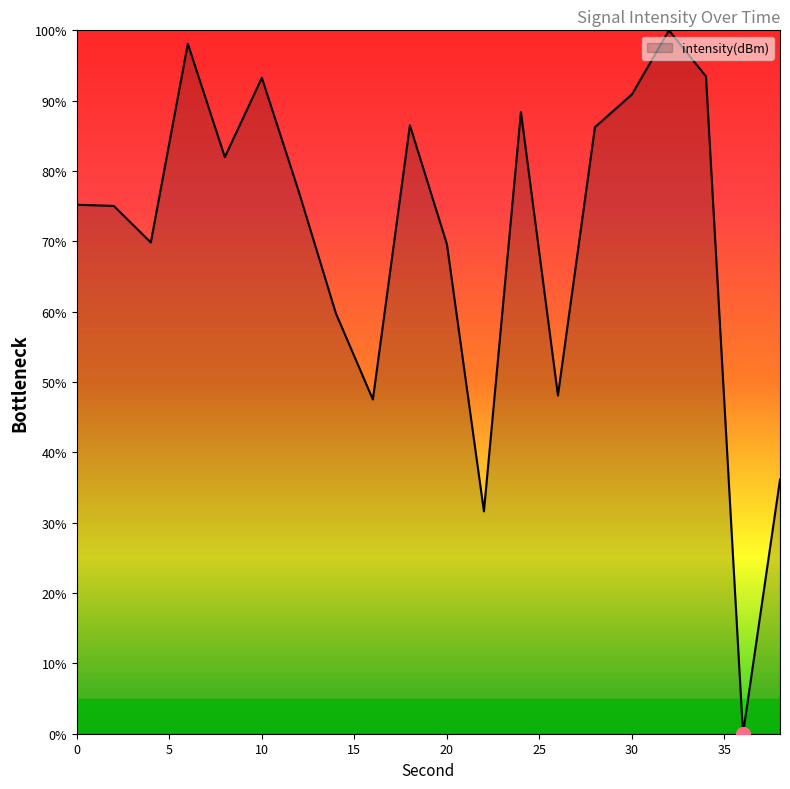

What is the difference between the maximum and minimum values?

100.0